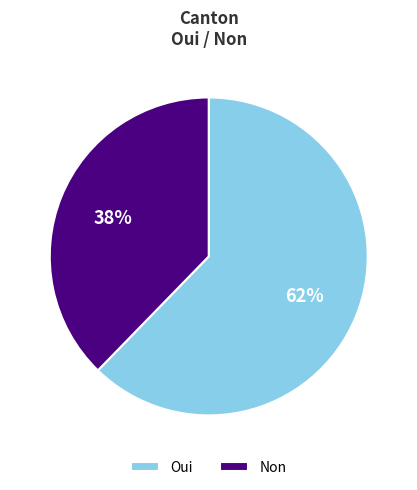

What percentage is the Oui slice, to the nearest percent?

62%